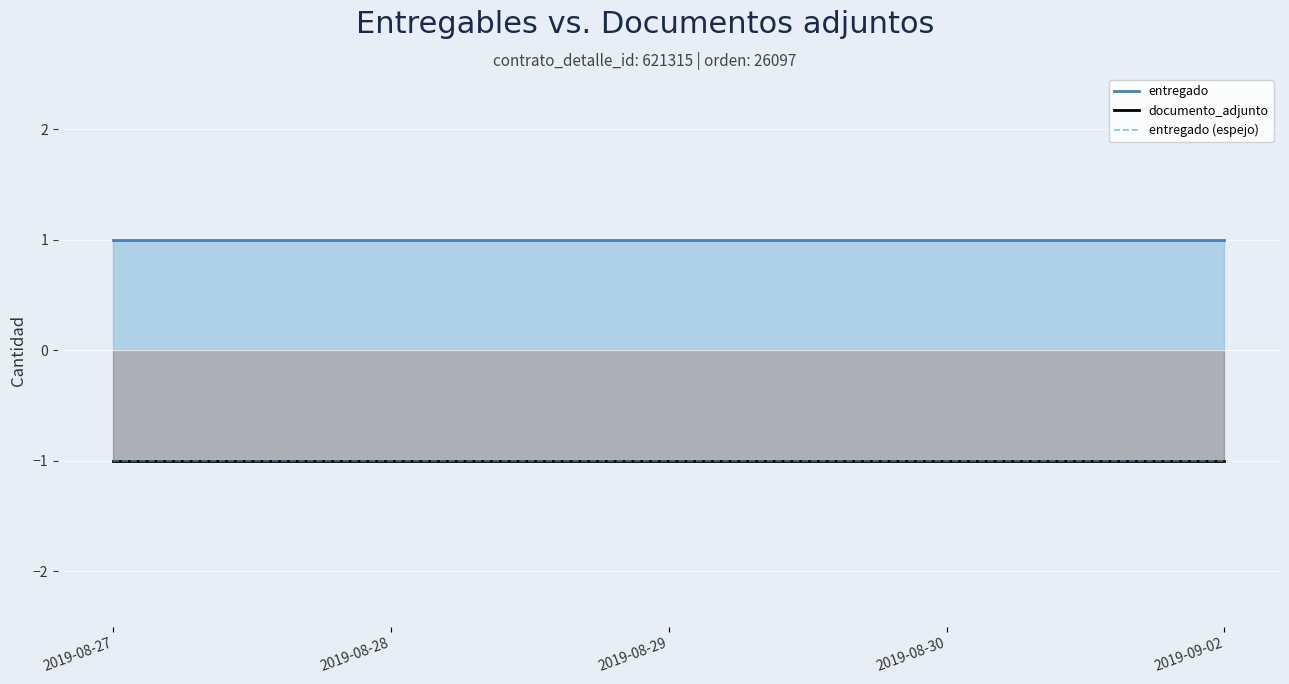

Reading left to right, list all the values displayed in this chart.

entregado_line: 1	1	1	1	1
documento_adjunto_line: -1	-1	-1	-1	-1
entregado (espejo): -1	-1	-1	-1	-1